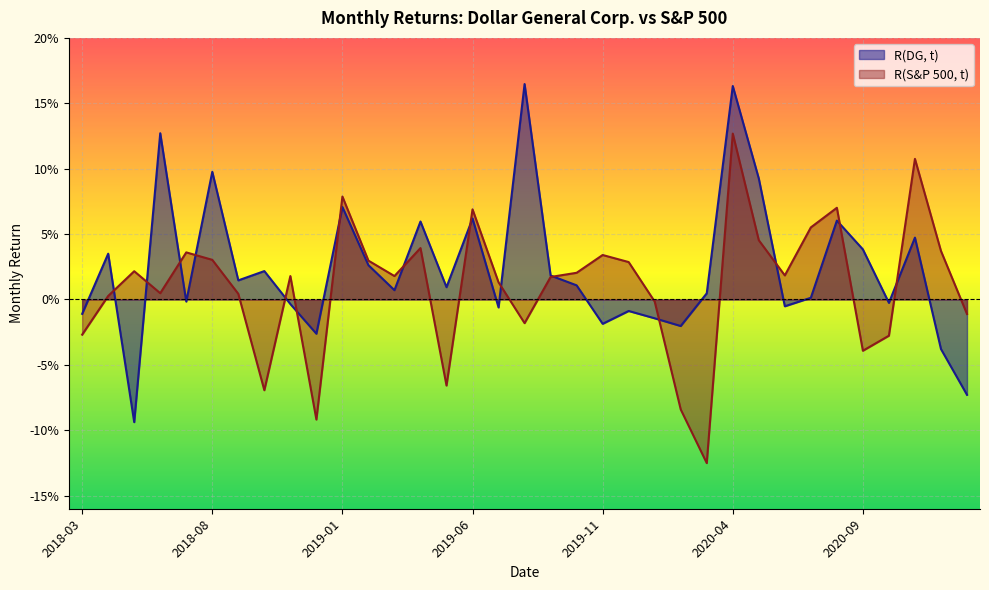

Reading left to right, transcribe all the data shown in this chart.

R(DG, t): 2018-03=-0.0	2018-04=0.0	2018-05=-0.1	2018-06=0.1	2018-07=-0.0	2018-08=0.1	2018-09=0.0	2018-10=0.0	2018-11=-0.0	2018-12=-0.0	2019-01=0.1	2019-02=0.0	2019-03=0.0	2019-04=0.1	2019-05=0.0	2019-06=0.1	2019-07=-0.0	2019-08=0.2	2019-09=0.0	2019-10=0.0	2019-11=-0.0	2019-12=-0.0	2020-01=-0.0	2020-02=-0.0	2020-03=0.0	2020-04=0.2	2020-05=0.1	2020-06=-0.0	2020-07=0.0	2020-08=0.1	2020-09=0.0	2020-10=-0.0	2020-11=0.0	2020-12=-0.0	2021-01=-0.1
R(S&P 500, t): 2018-03=-0.0	2018-04=0.0	2018-05=0.0	2018-06=0.0	2018-07=0.0	2018-08=0.0	2018-09=0.0	2018-10=-0.1	2018-11=0.0	2018-12=-0.1	2019-01=0.1	2019-02=0.0	2019-03=0.0	2019-04=0.0	2019-05=-0.1	2019-06=0.1	2019-07=0.0	2019-08=-0.0	2019-09=0.0	2019-10=0.0	2019-11=0.0	2019-12=0.0	2020-01=-0.0	2020-02=-0.1	2020-03=-0.1	2020-04=0.1	2020-05=0.0	2020-06=0.0	2020-07=0.1	2020-08=0.1	2020-09=-0.0	2020-10=-0.0	2020-11=0.1	2020-12=0.0	2021-01=-0.0